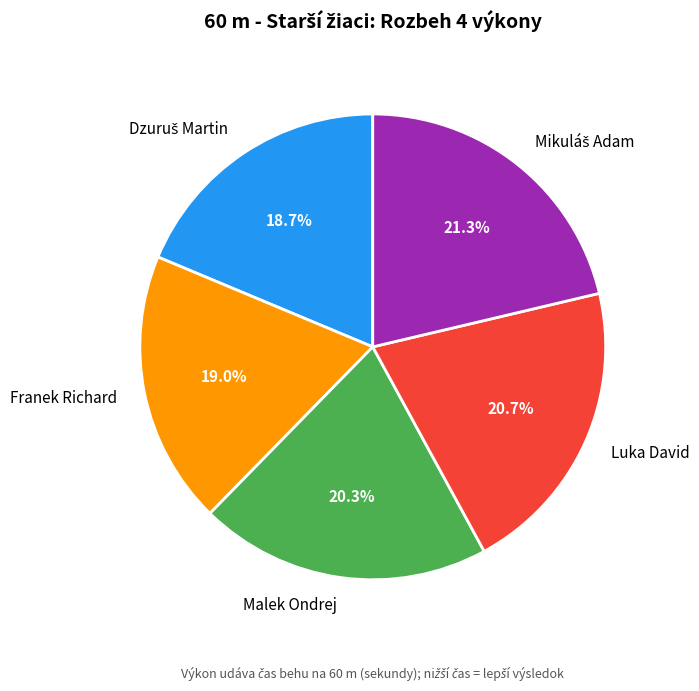

Is Franek Richard the majority of the pie?

No